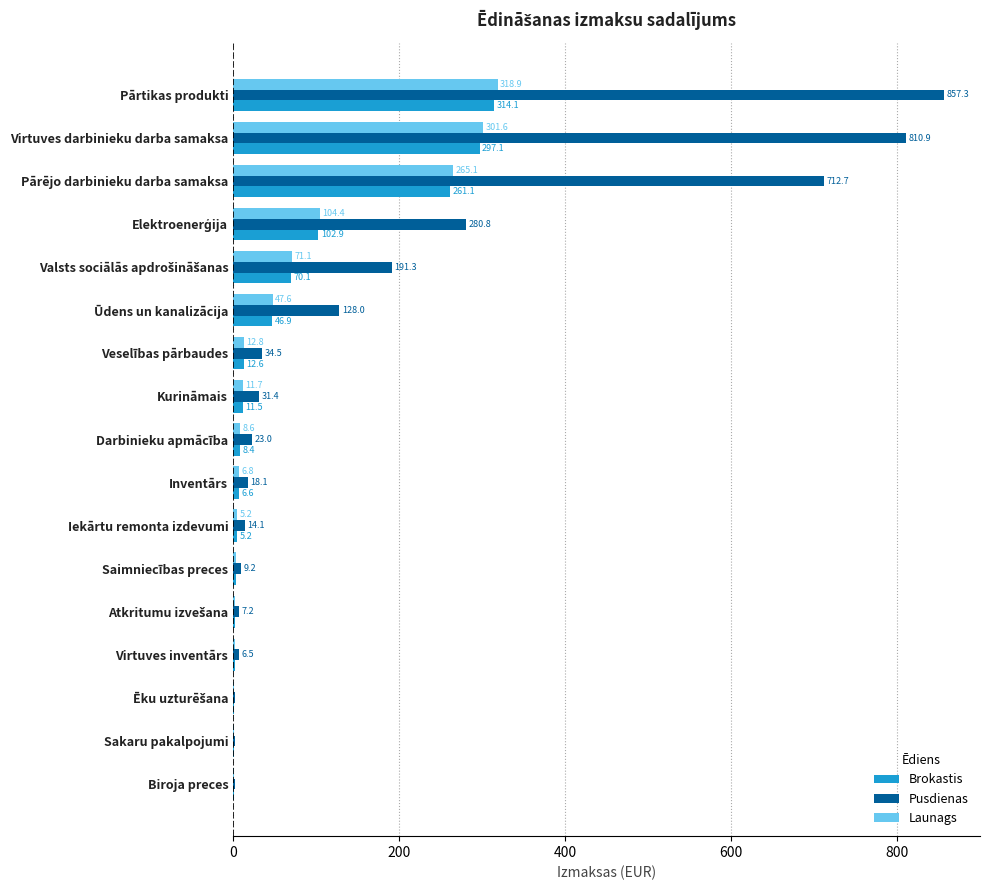

What is the sum of all Launags values?

1165.1